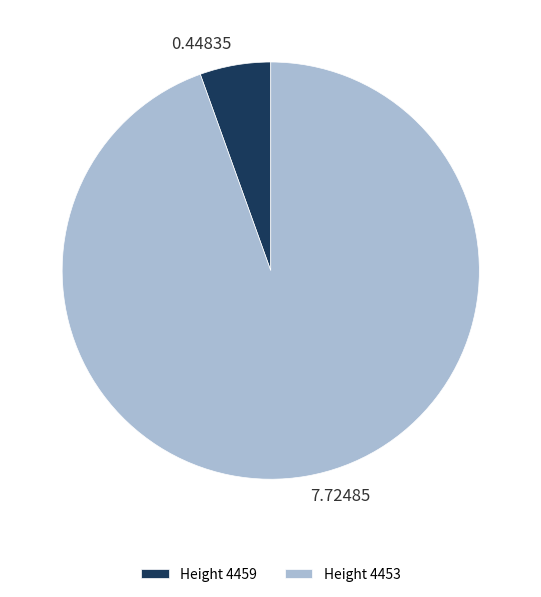

Is there a majority slice in this chart?

Yes